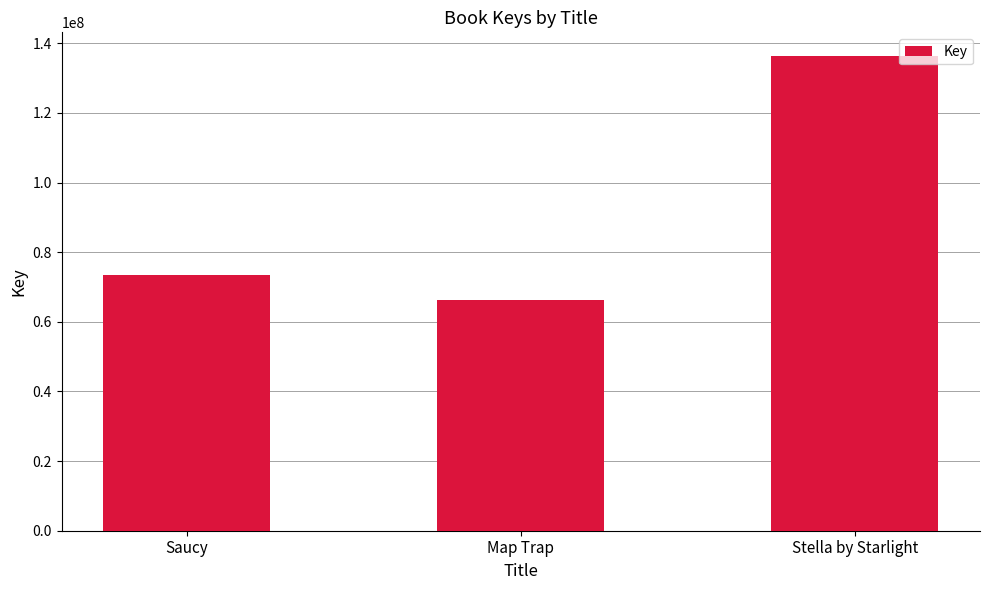

What is the difference between the maximum and minimum values?

69943145